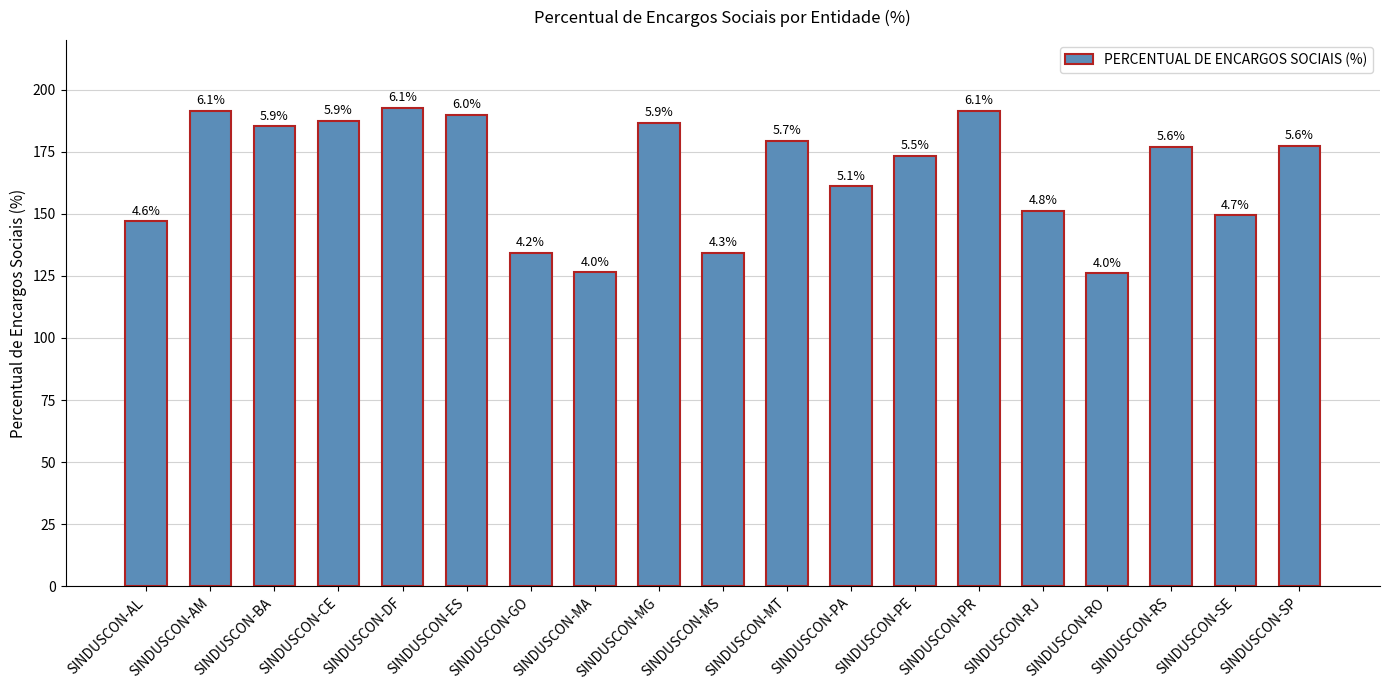

What is the difference between the values at SINDUSCON-MT and SINDUSCON-AL?

32.3